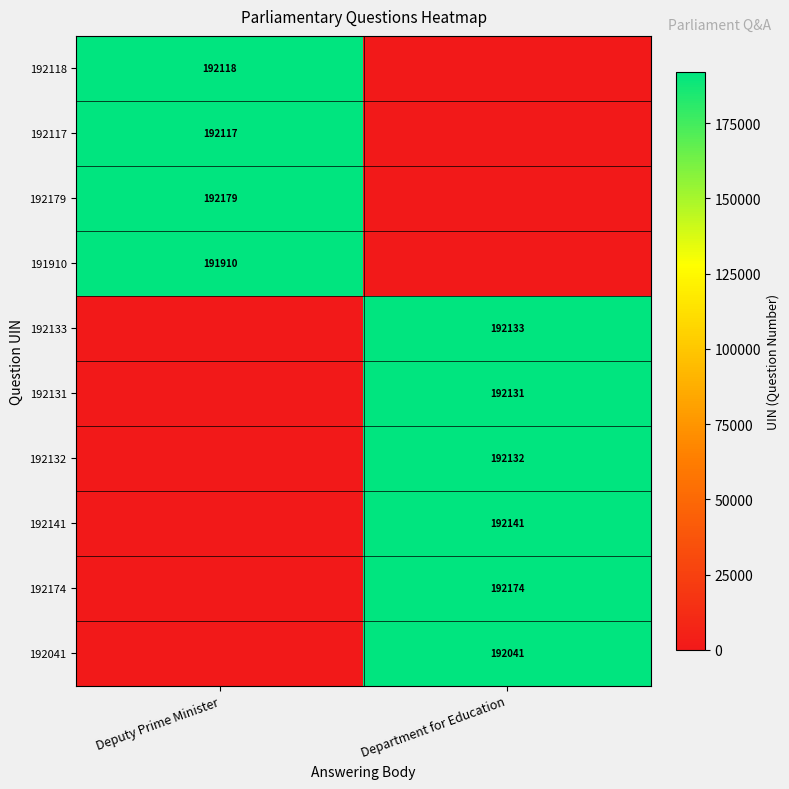

Is it true that 192131 equals 192131 at Department for Education?

True